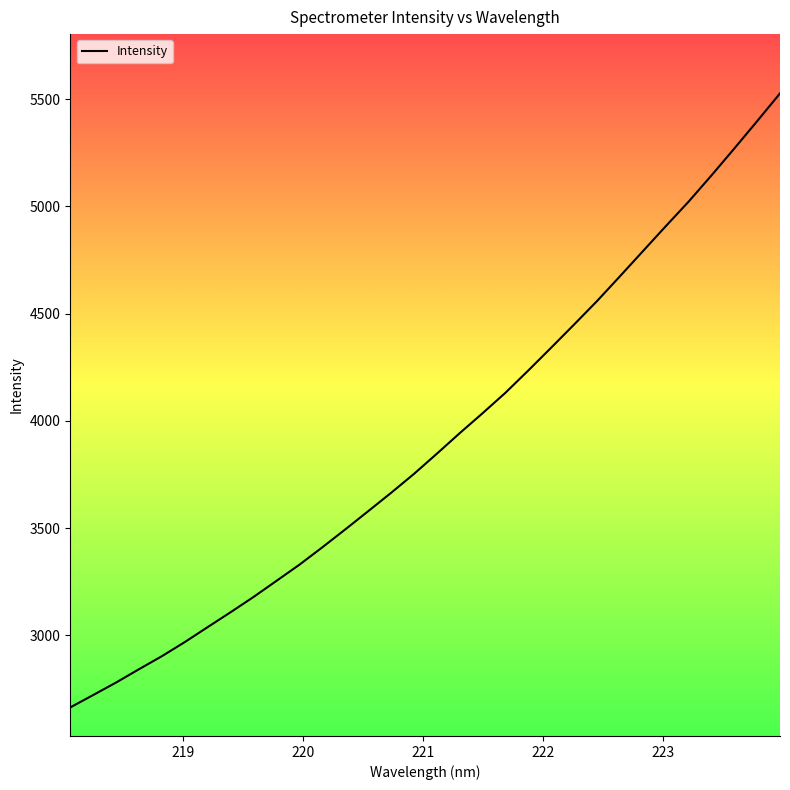

What is the smallest value displayed?

2663.6